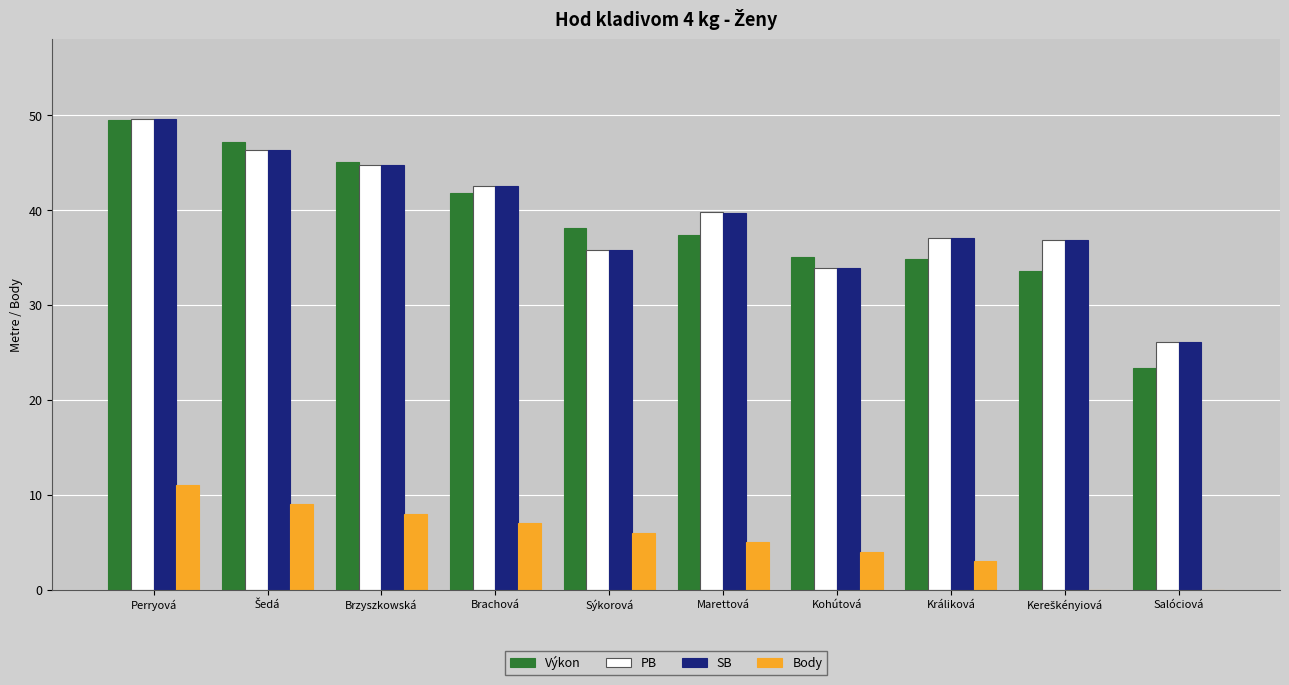

What is the greatest value displayed?

49.6